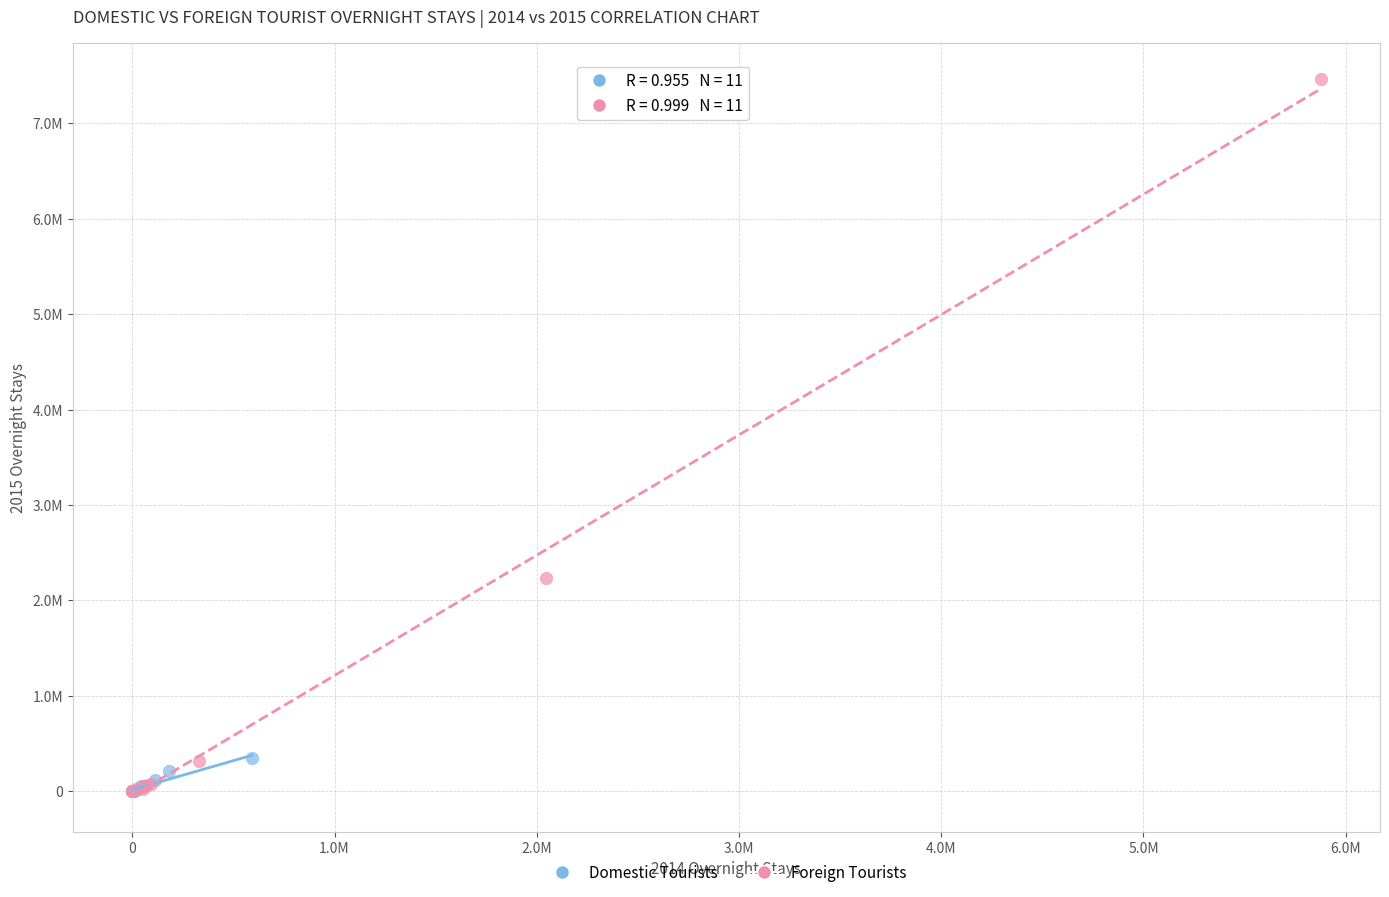

Which series has the largest Y range (max minus min)?

Foreign Tourists